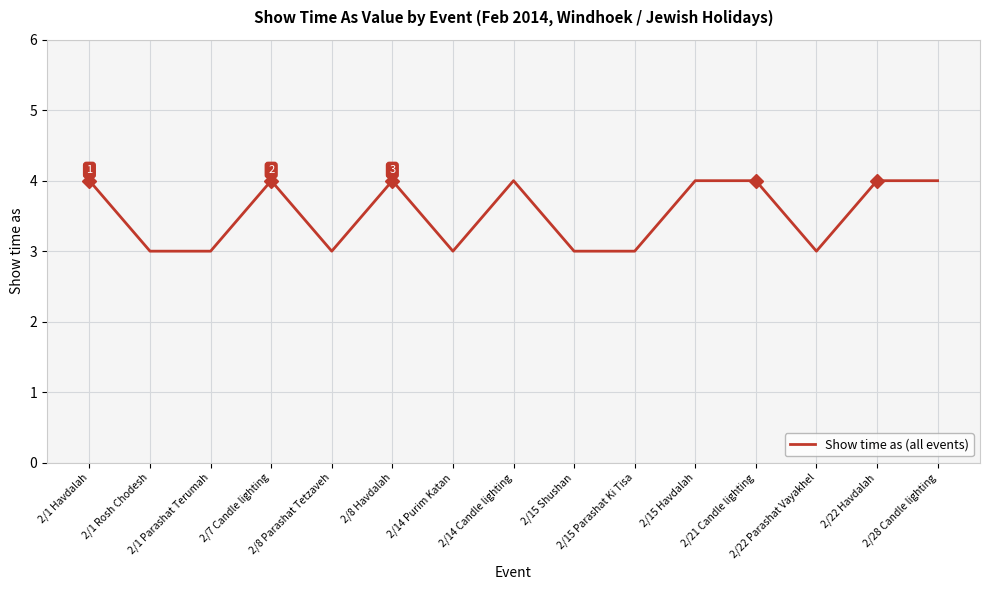

Count the number of categories in the chart.

15